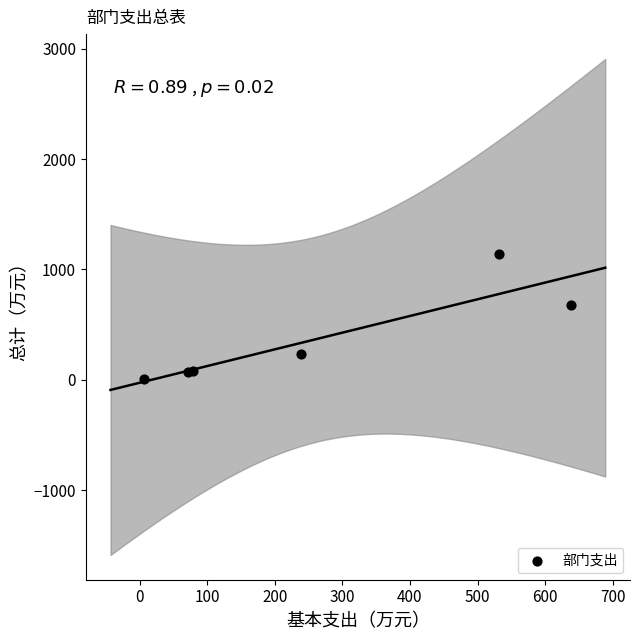

What Y value in the scatter plot is closest to 575?

673.9